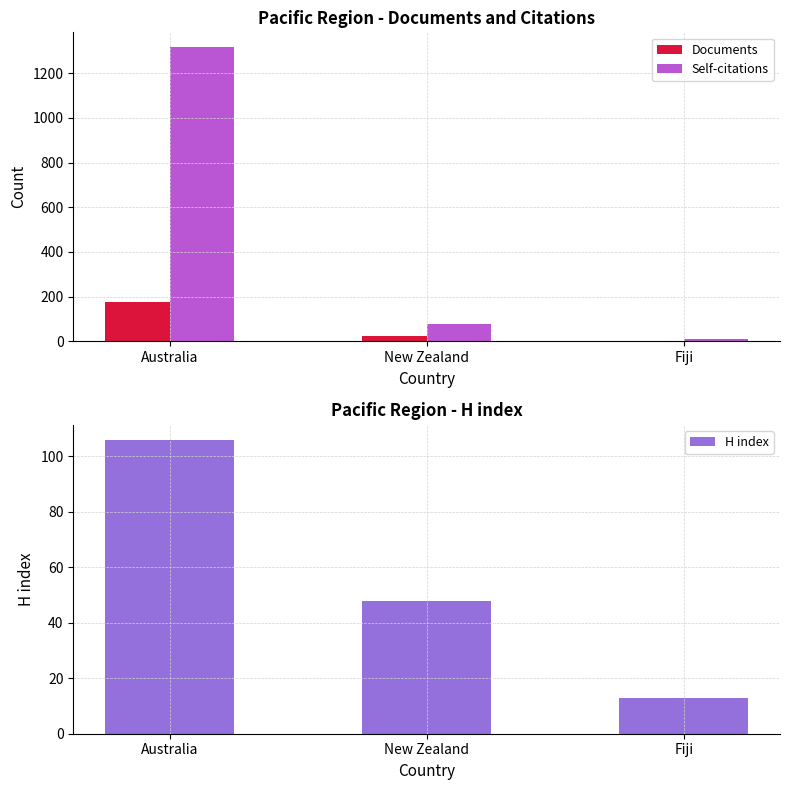

What is the total value across all series at New Zealand?

147